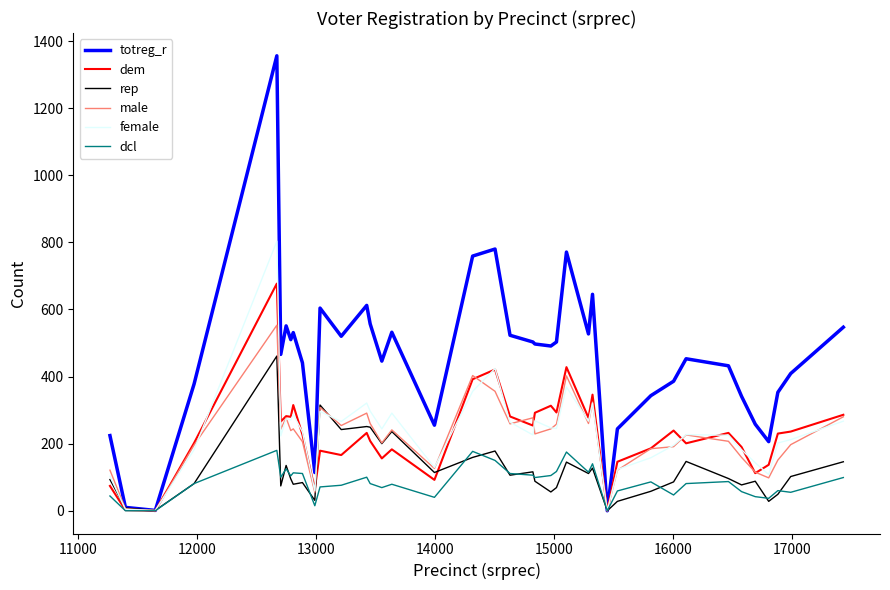

In rep, how many points are lower than both neighbors (excluding endpoints)?

13